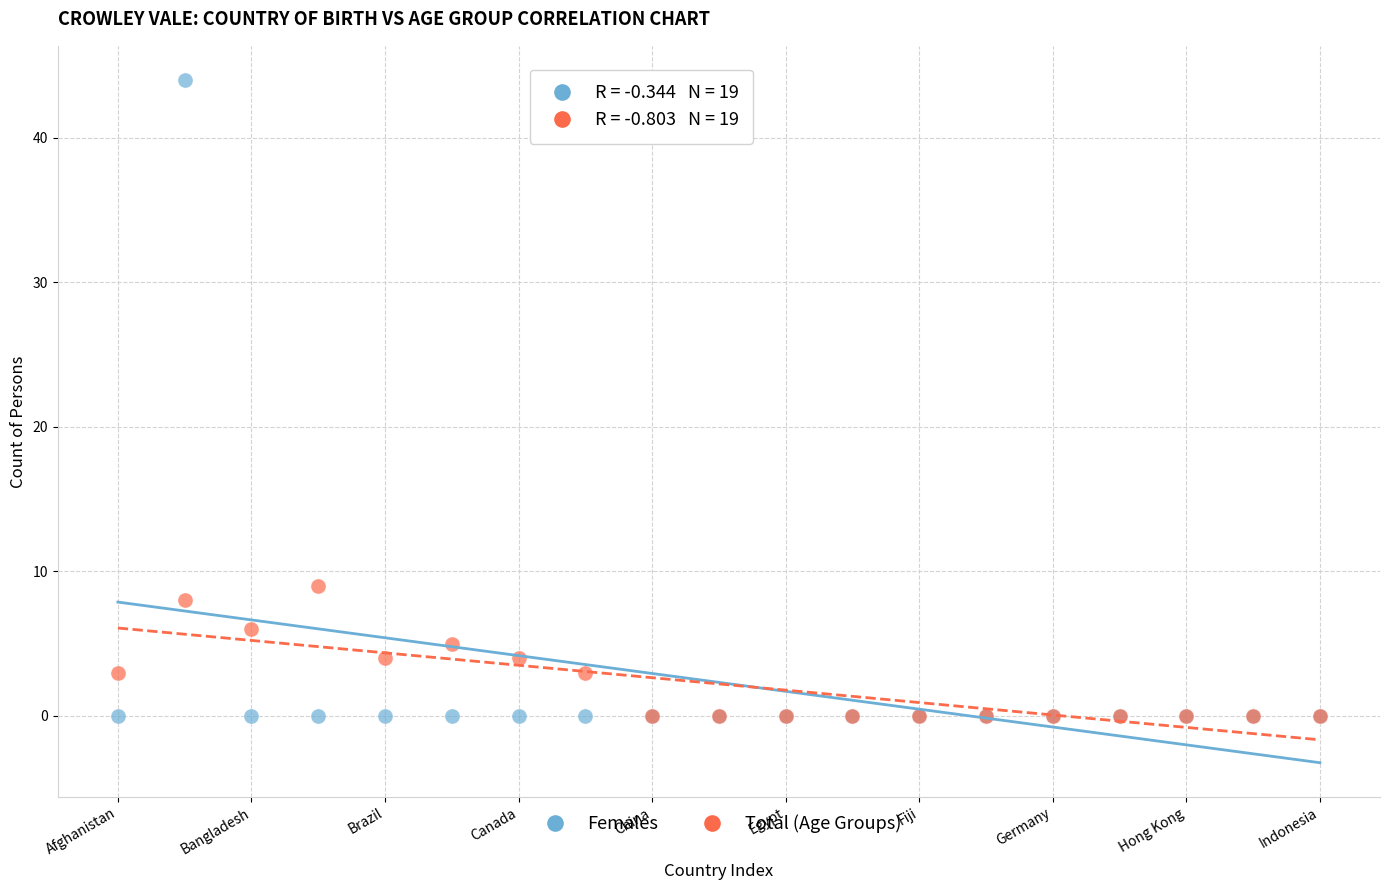

Which series has the largest Y range (max minus min)?

Females